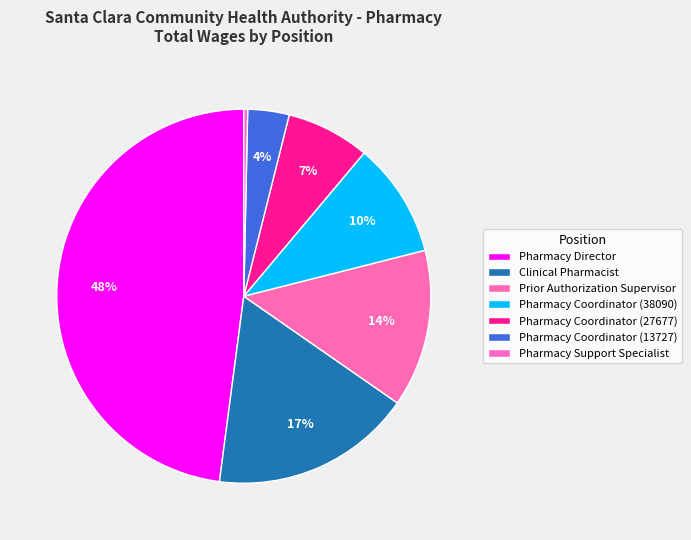

Is Pharmacy Coordinator (13727) the majority of the pie?

No